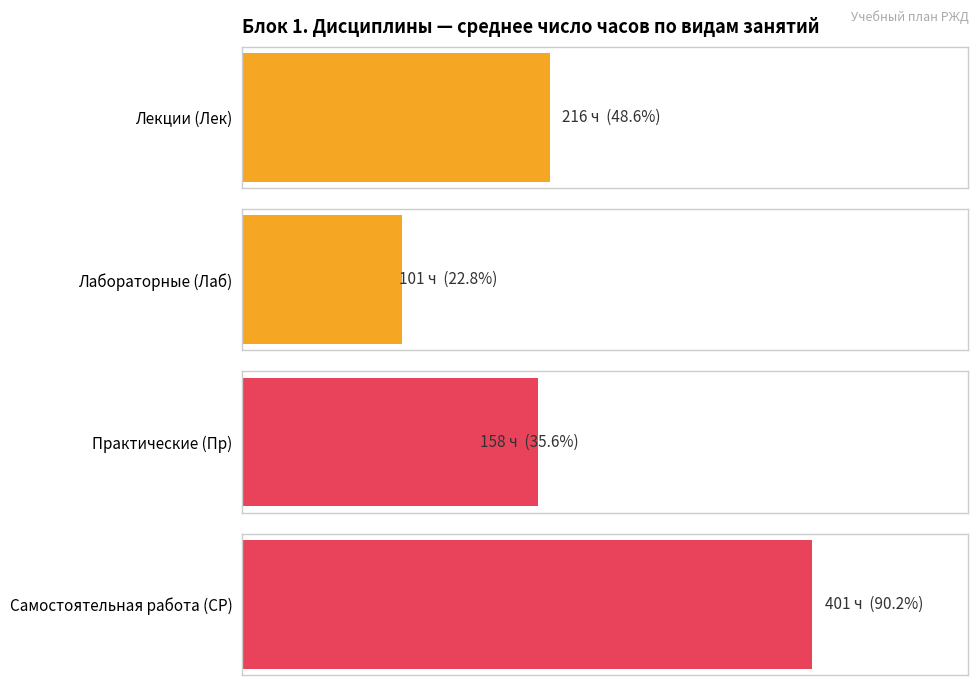

Rank the series by their average value, from highest to lowest.

Самостоятельная работа (СР), Лекции (Лек), Практические (Пр), Лабораторные (Лаб)